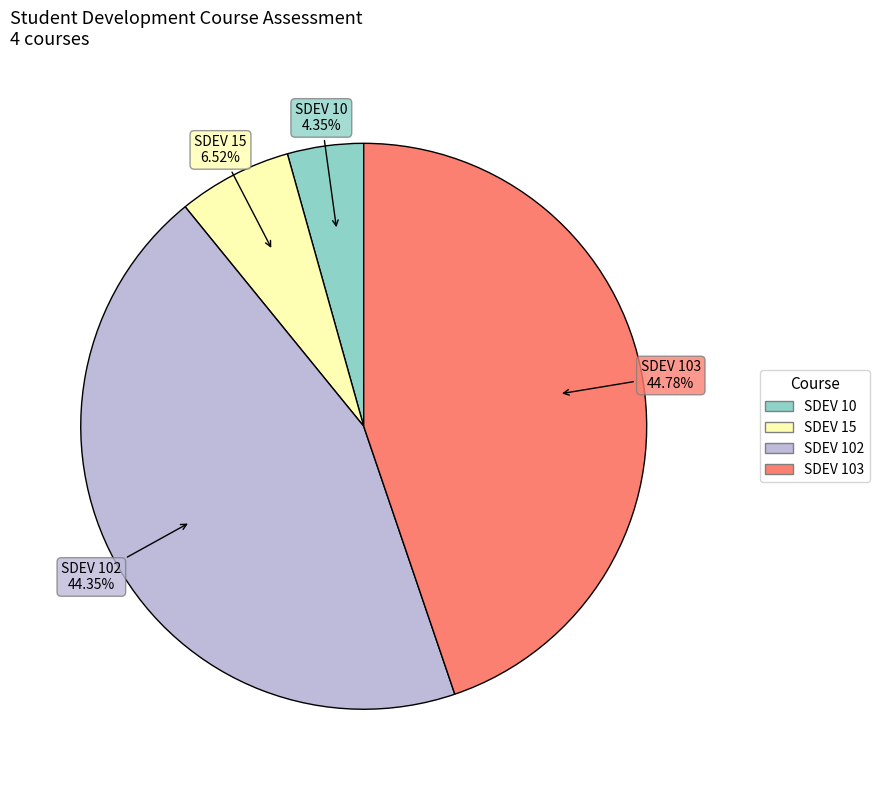

To the nearest percent, what portion does SDEV 10 represent?

4%